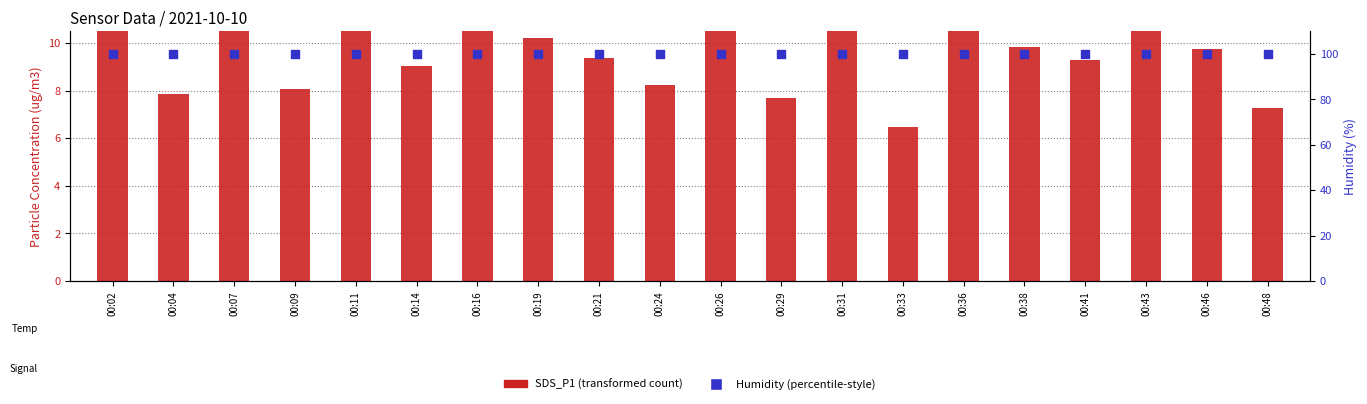

What is the total value across all series at 00:09?

108.0